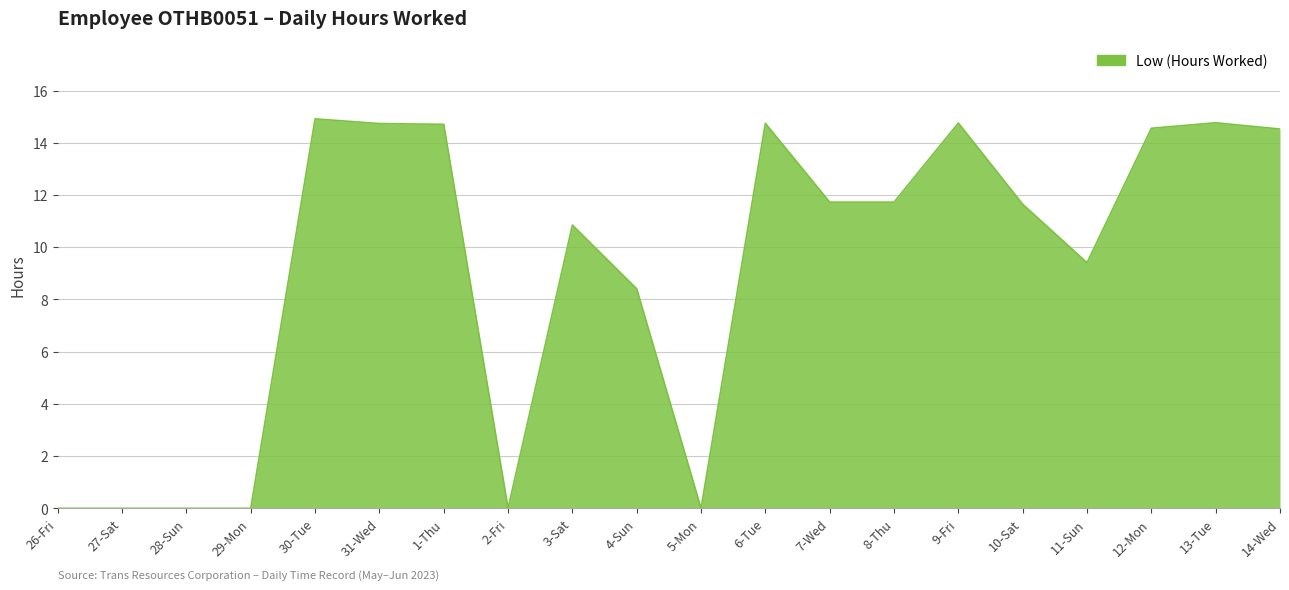

What is the change in value from 10-Sat to 12-Mon?

+2.9